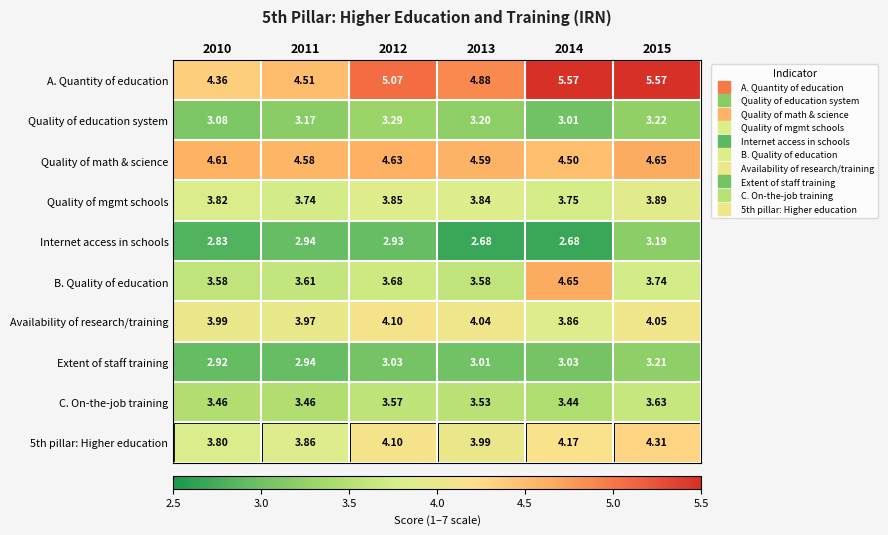

How many categories are shown in the chart?

6